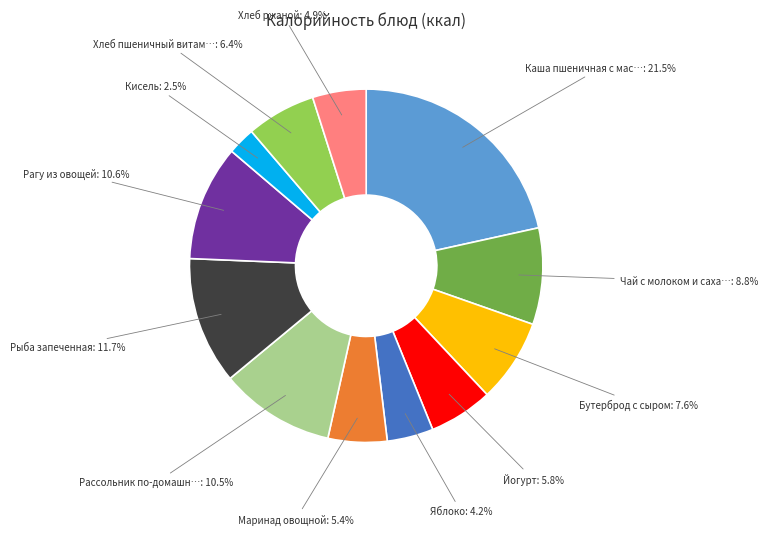

Does any single category account for the majority?

No